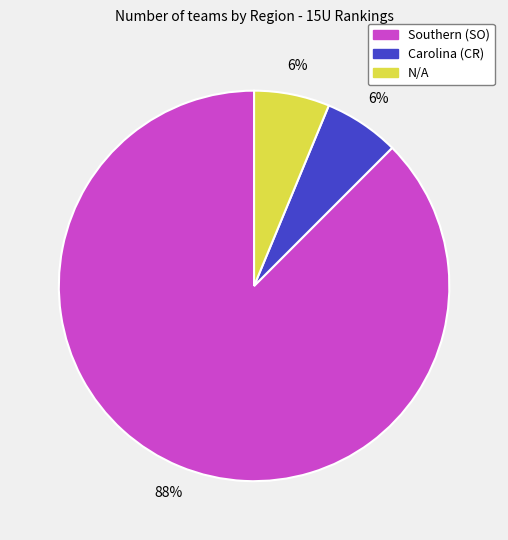

To the nearest percent, what is the average slice percentage?

33%